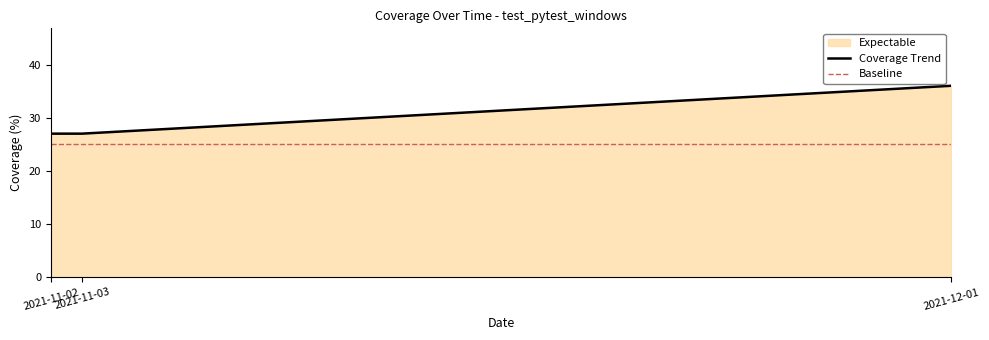

Approximately how many times larger is the value at 2021-12-01 compared to 2021-11-03?

1.3